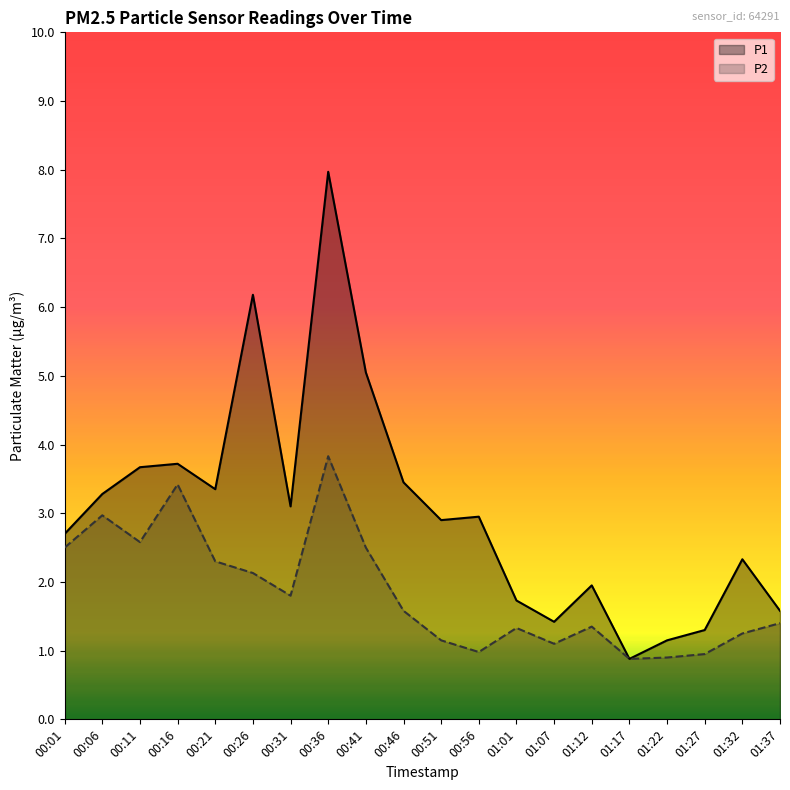

Which series has the largest range (max minus min)?

P1